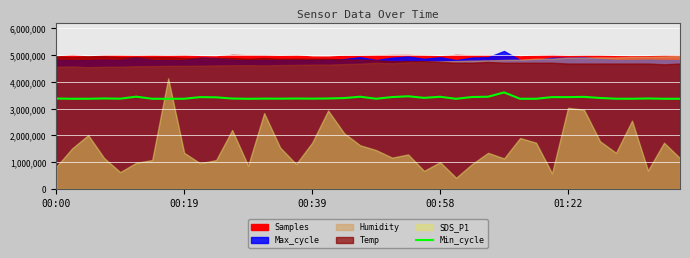

How many lines are shown in the chart?

1